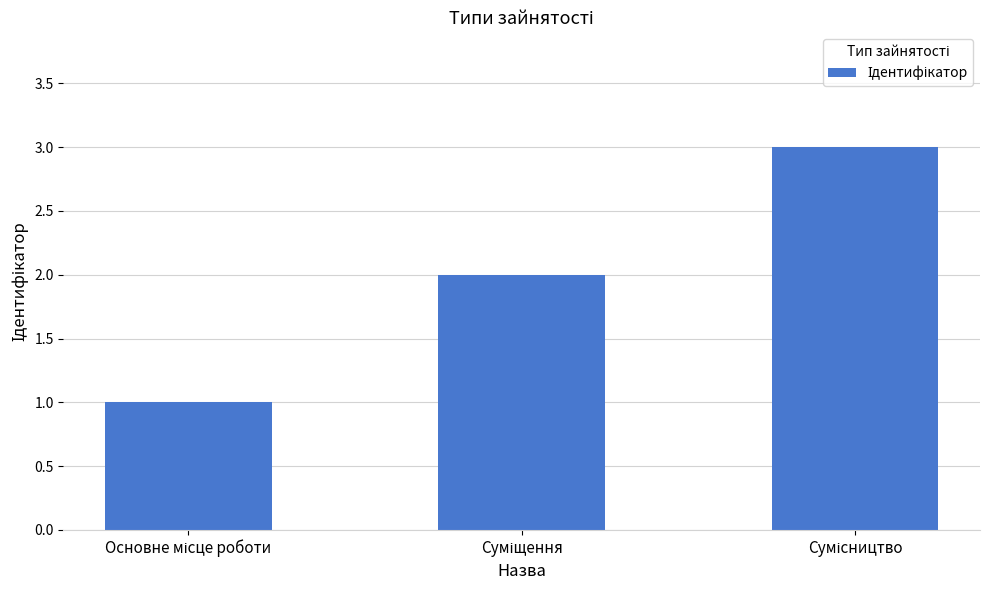

What is the sum of all values?

6